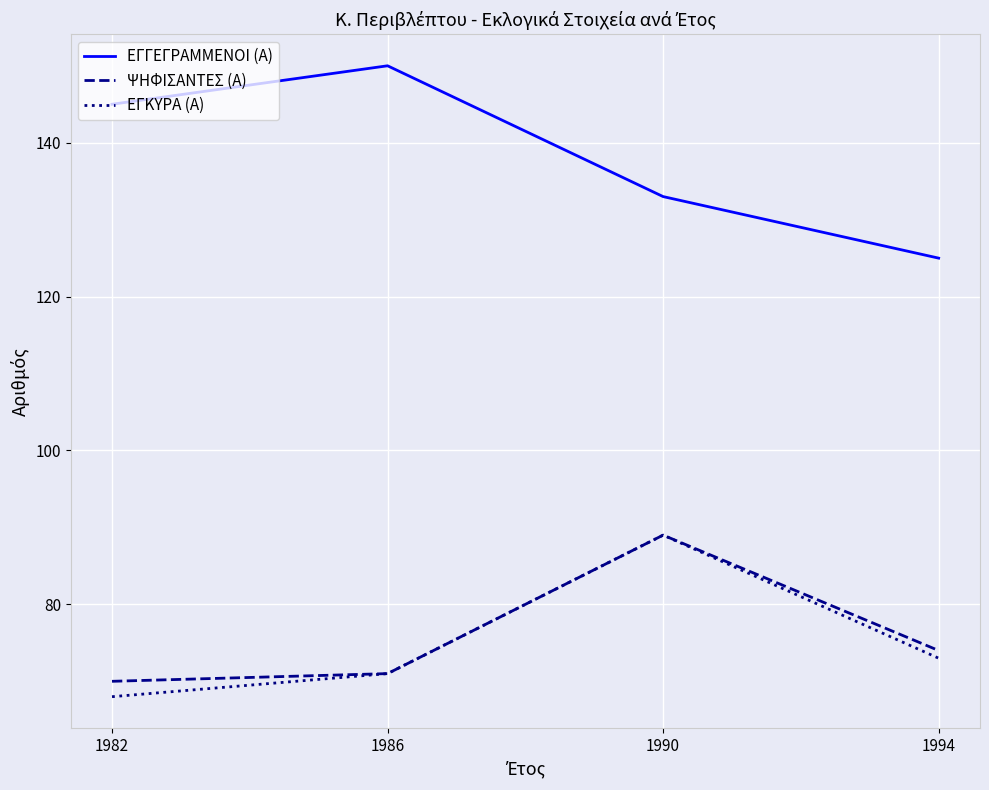

What are all the series names shown in the legend?

ΕΓΓΕΓΡΑΜΜΕΝΟΙ (Α), ΨΗΦΙΣΑΝΤΕΣ (Α), ΕΓΚΥΡΑ (Α)